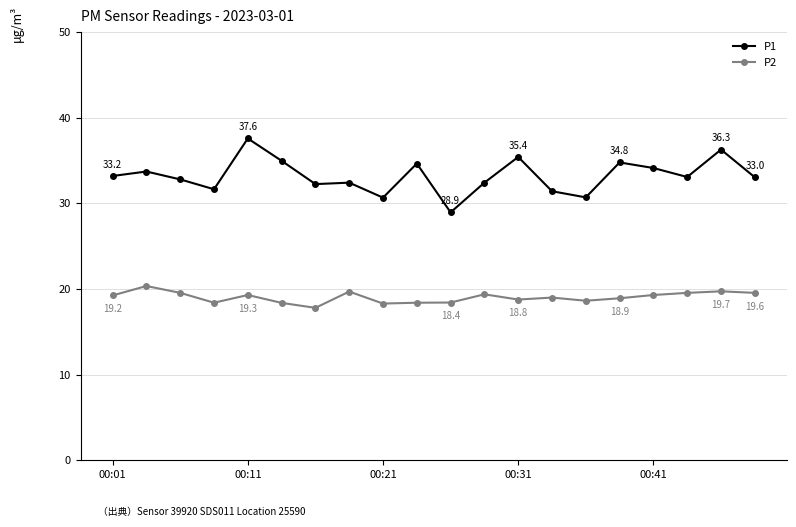

What is the difference between the maximum and minimum values in the P1 series?

8.6